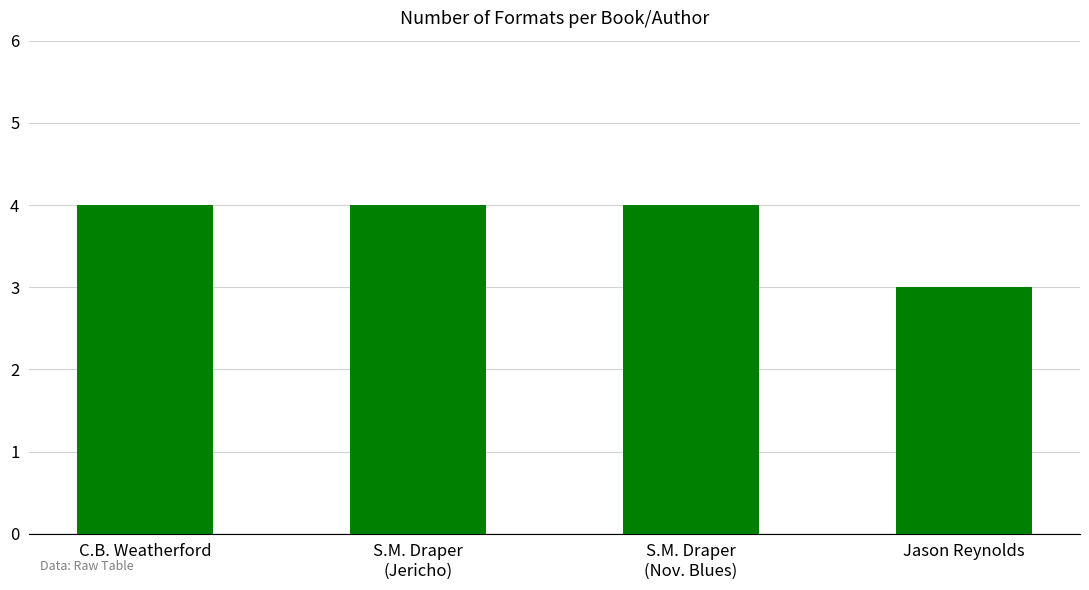

Approximately how many times larger is the value at S.M. Draper
(Jericho) compared to S.M. Draper
(Nov. Blues)?

1.0